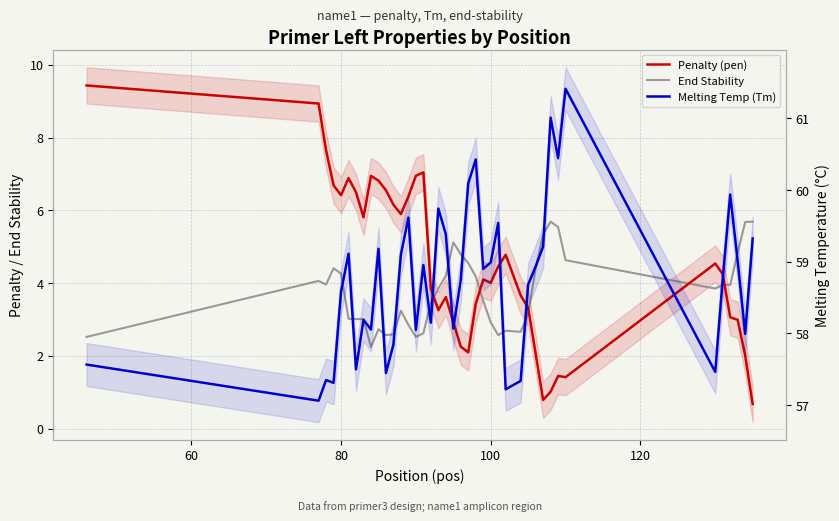

Which series has the largest total across all categories?

Melting Temp (Tm)